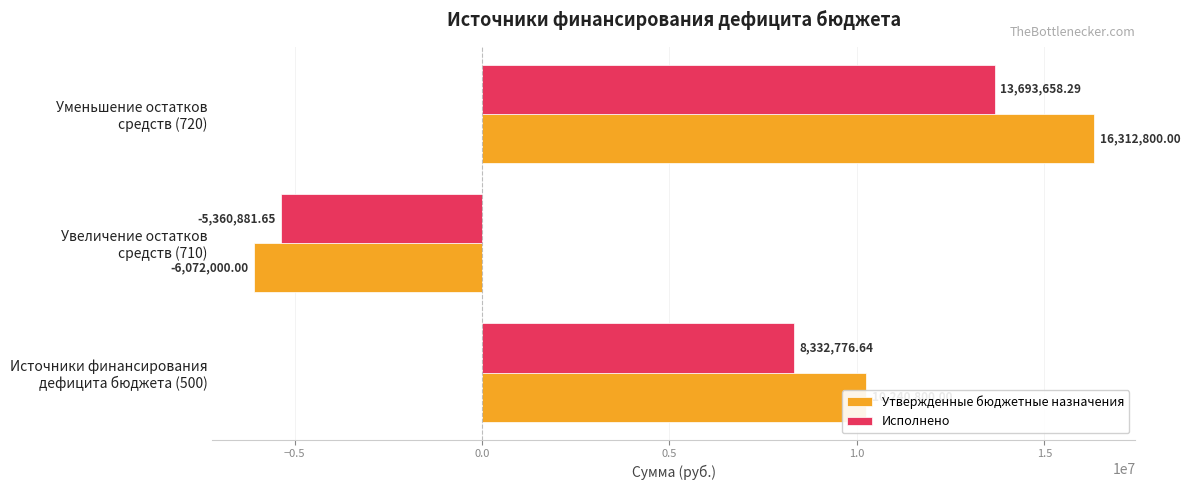

What are all the series names shown in the legend?

Утвержденные бюджетные назначения, Исполнено